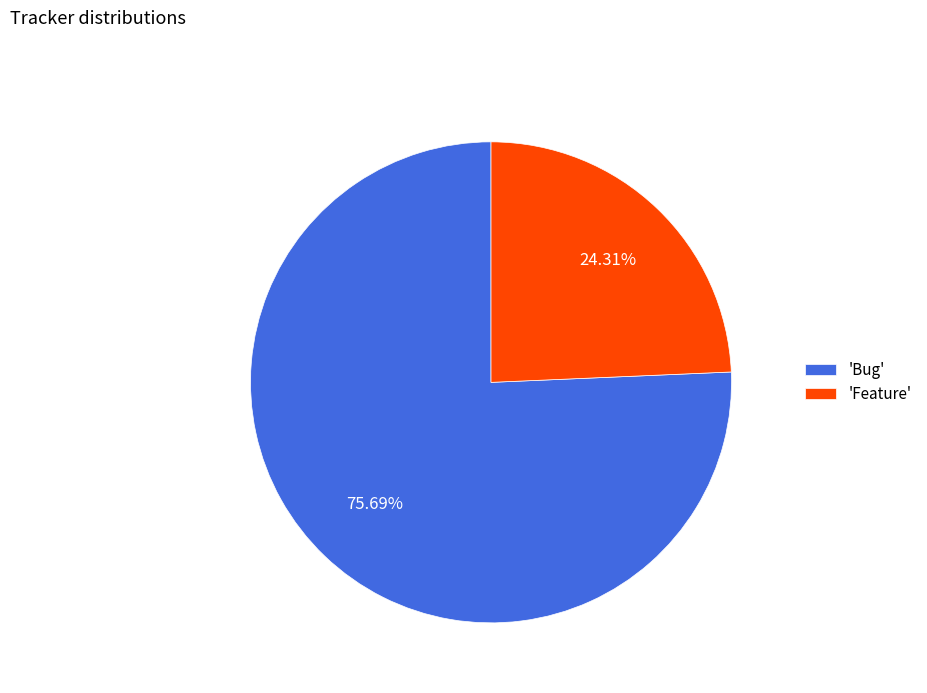

Is there any slice that represents more than half of the pie?

Yes